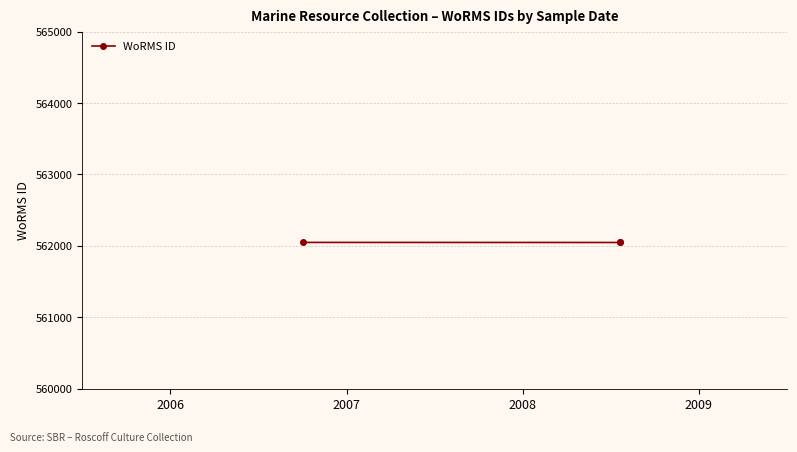

What is the value of the 1st point from the left?

562053